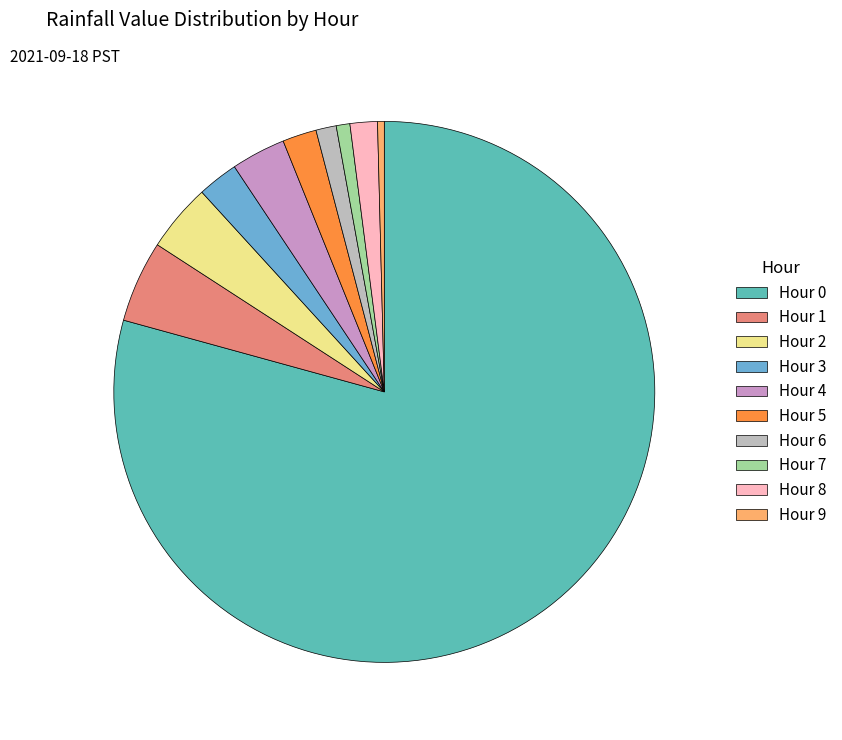

Count the number of slices in the pie.

10